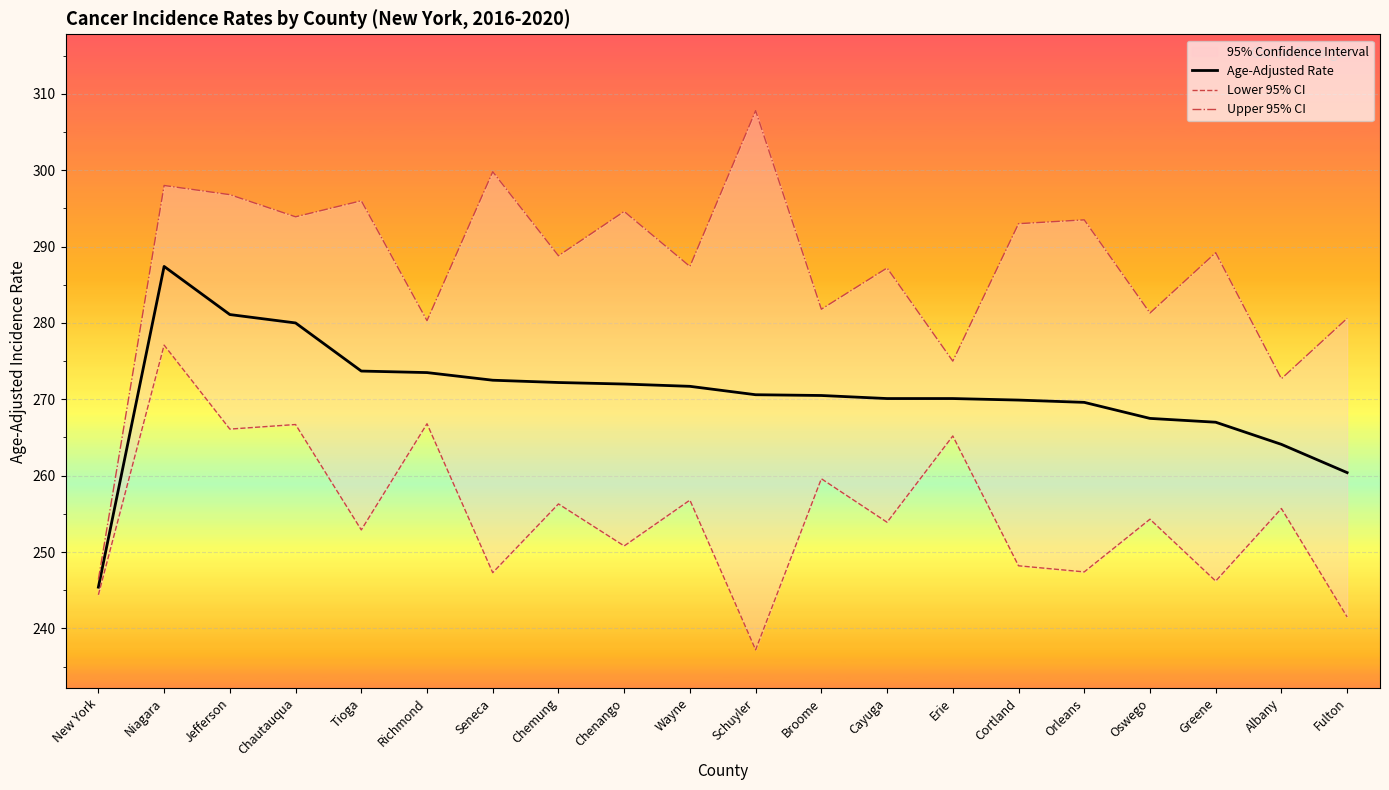

Rank the series by their maximum value, from highest to lowest.

Upper 95% CI, Age-Adjusted Rate, Lower 95% CI